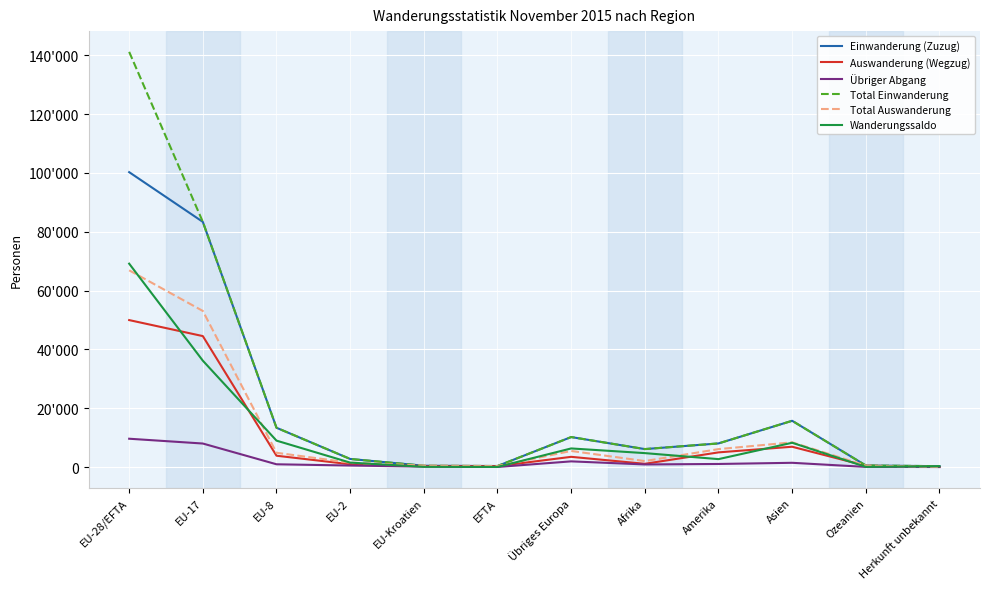

Read the Total Einwanderung value at EU-2, to the nearest 50.

2750